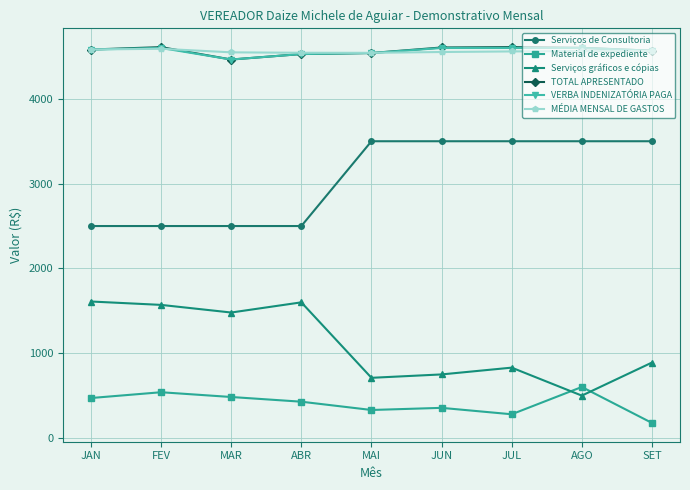

What are all the series names shown in the legend?

Serviços de Consultoria, Material de expediente, Serviços gráficos e cópias, TOTAL APRESENTADO, VERBA INDENIZATÓRIA PAGA, MÉDIA MENSAL DE GASTOS